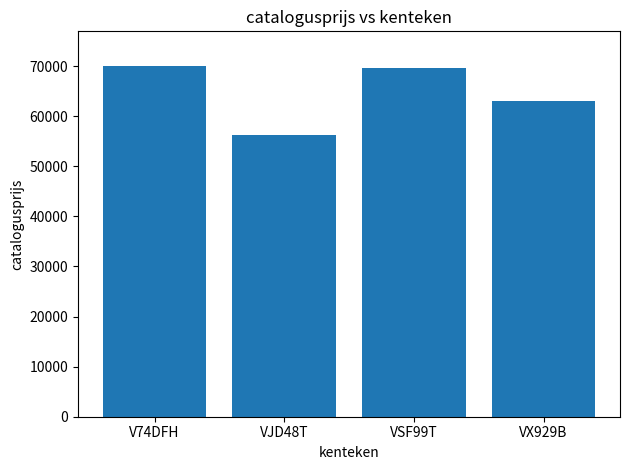

The chart shows a value of 56294 at VJD48T. True or false?

True